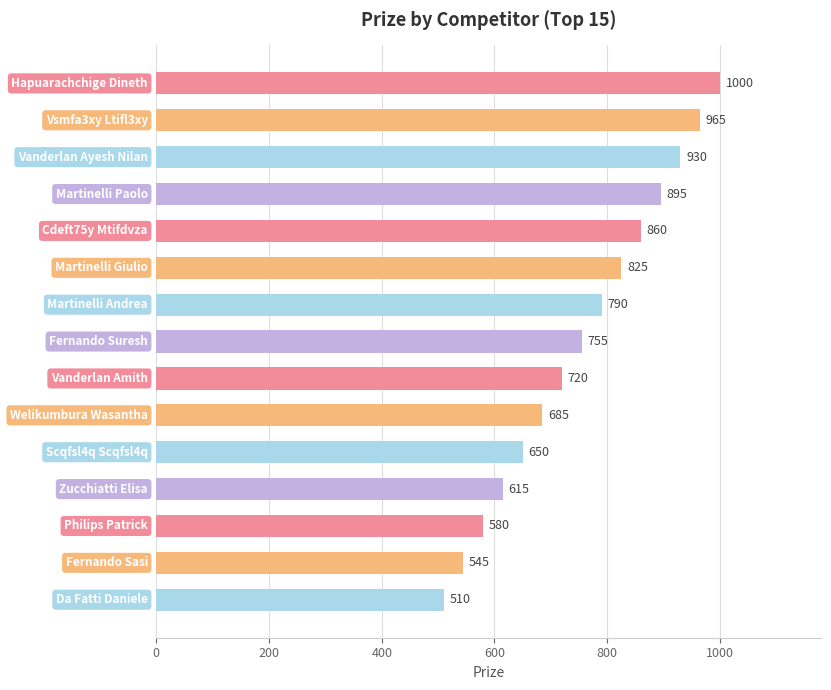

Reading bottom to top, extract all data points from this chart.

510	545	580	615	650	685	720	755	790	825	860	895	930	965	1000